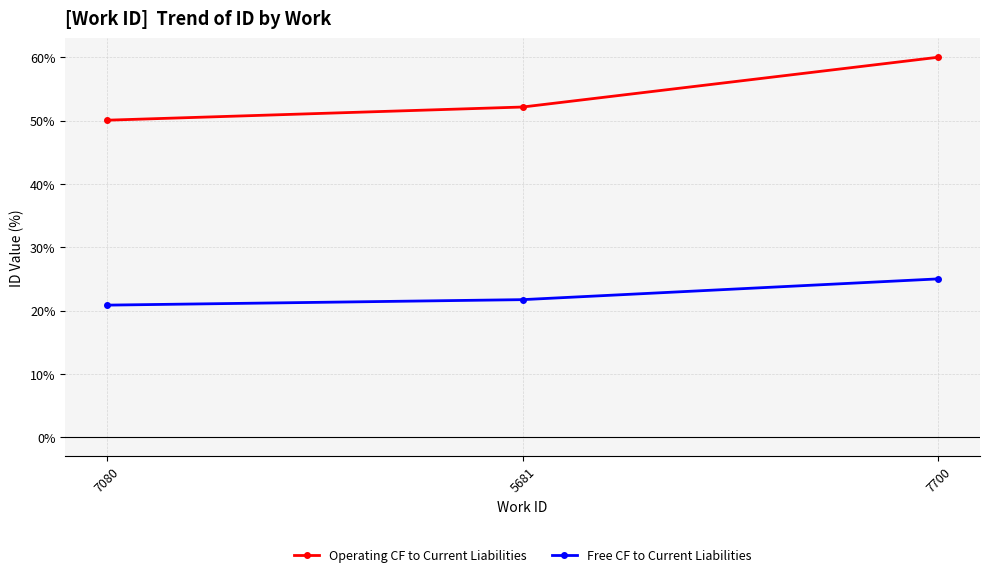

Which category has the lowest value across all series?

7080